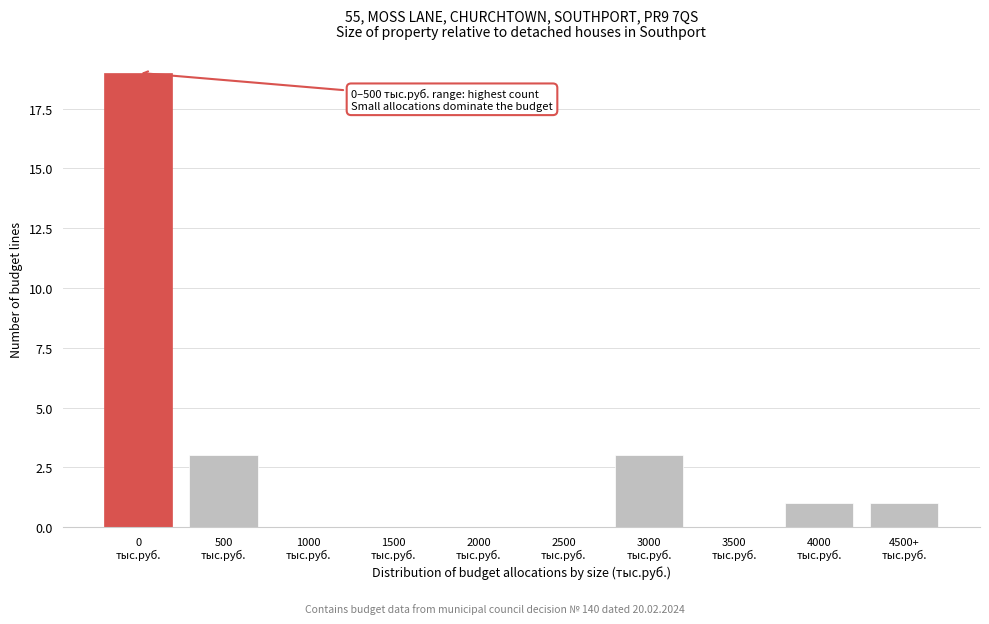

What is the sum of all values?

27